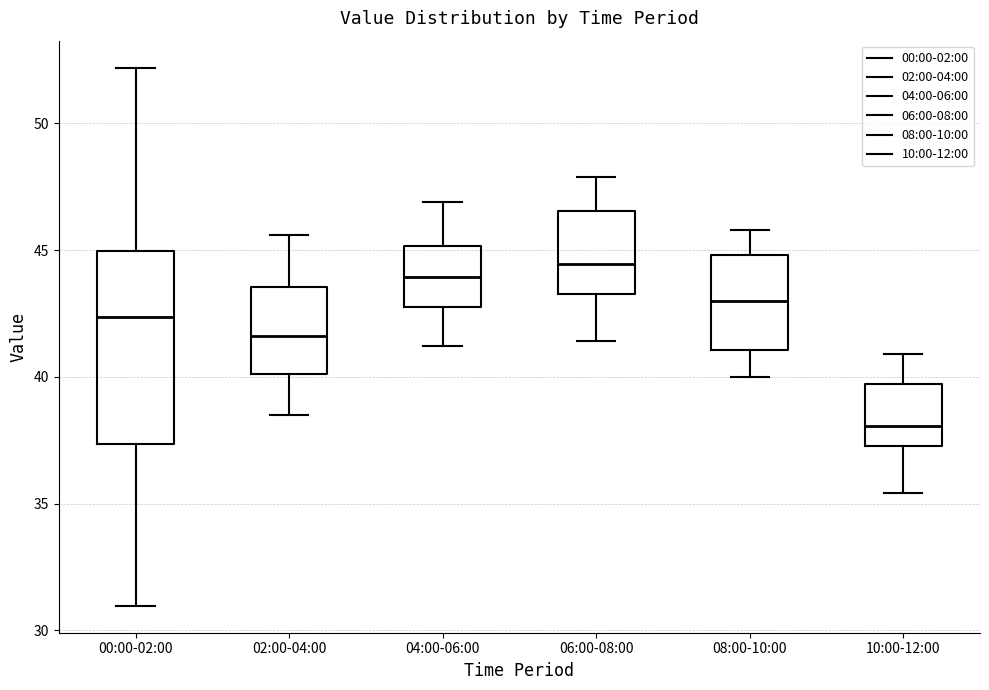

Where does the upper whisker of the box for 10:00-12:00 end on the y-axis? The values are not printed on the chart, so give them approximately, as read against the axis.

41.0